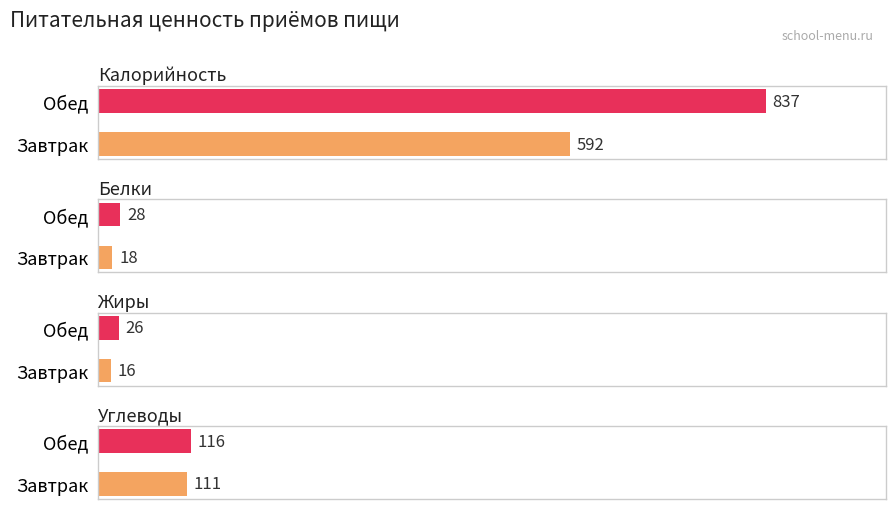

Reading left to right, list all the values displayed in this chart.

Калорийность: 592	837
Белки: 18	28
Жиры: 16	26
Углеводы: 111	116